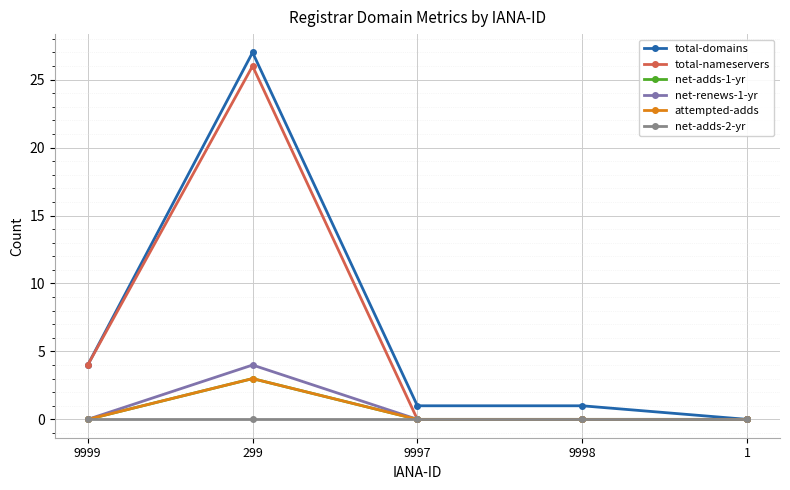

Is this an area chart (filled region under the line)?

No